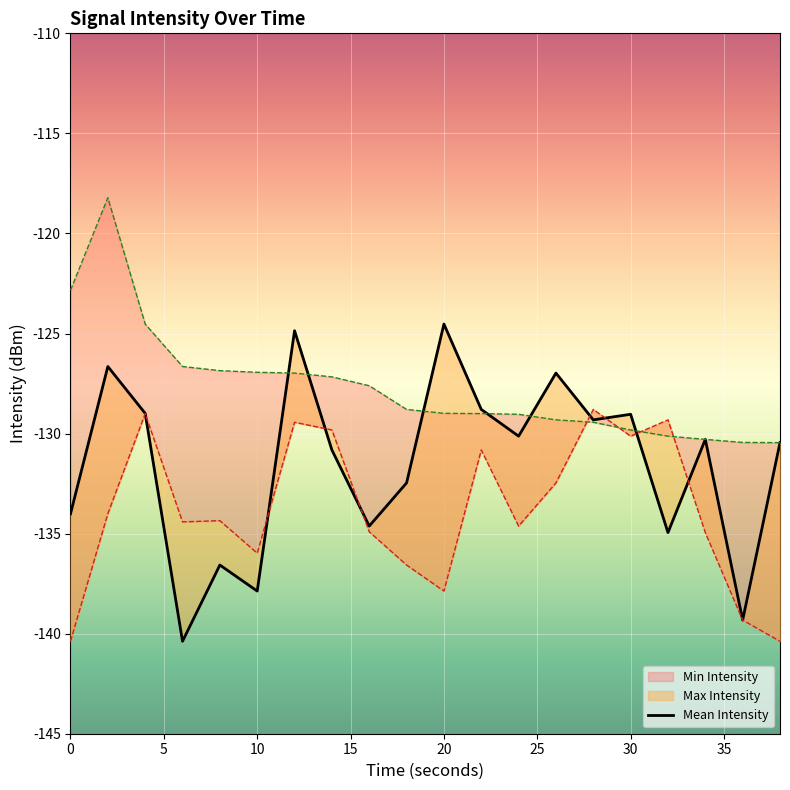

Reading left to right, what are all the values shown in this chart?

-134.0	-126.6	-129.0	-140.4	-136.6	-137.9	-124.9	-130.8	-134.6	-132.5	-124.5	-128.8	-130.1	-127.0	-129.3	-129.0	-134.9	-130.3	-139.3	-130.5